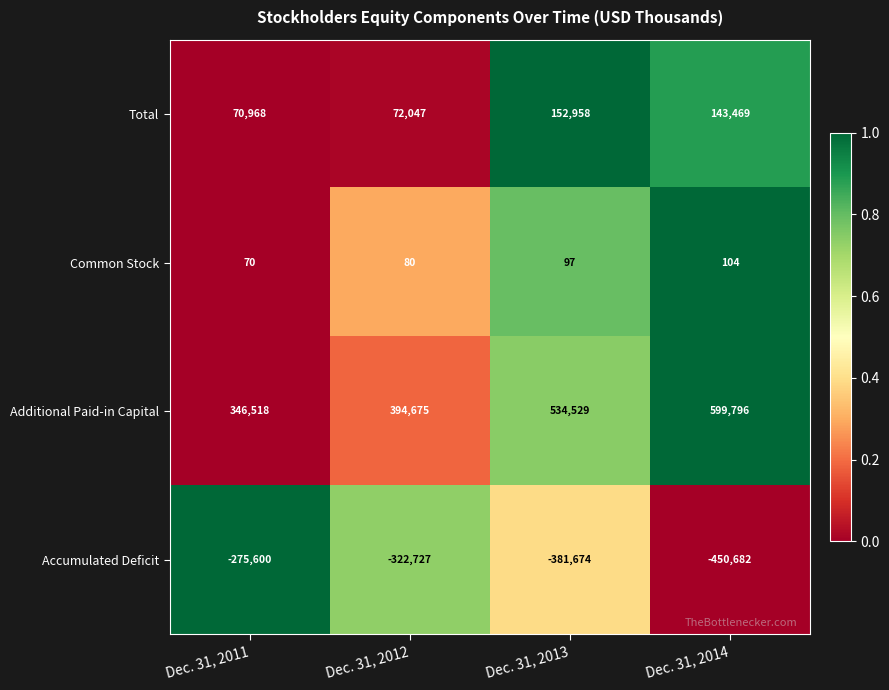

Is it true that Additional Paid-in Capital equals 359264 at Dec. 31, 2014?

False